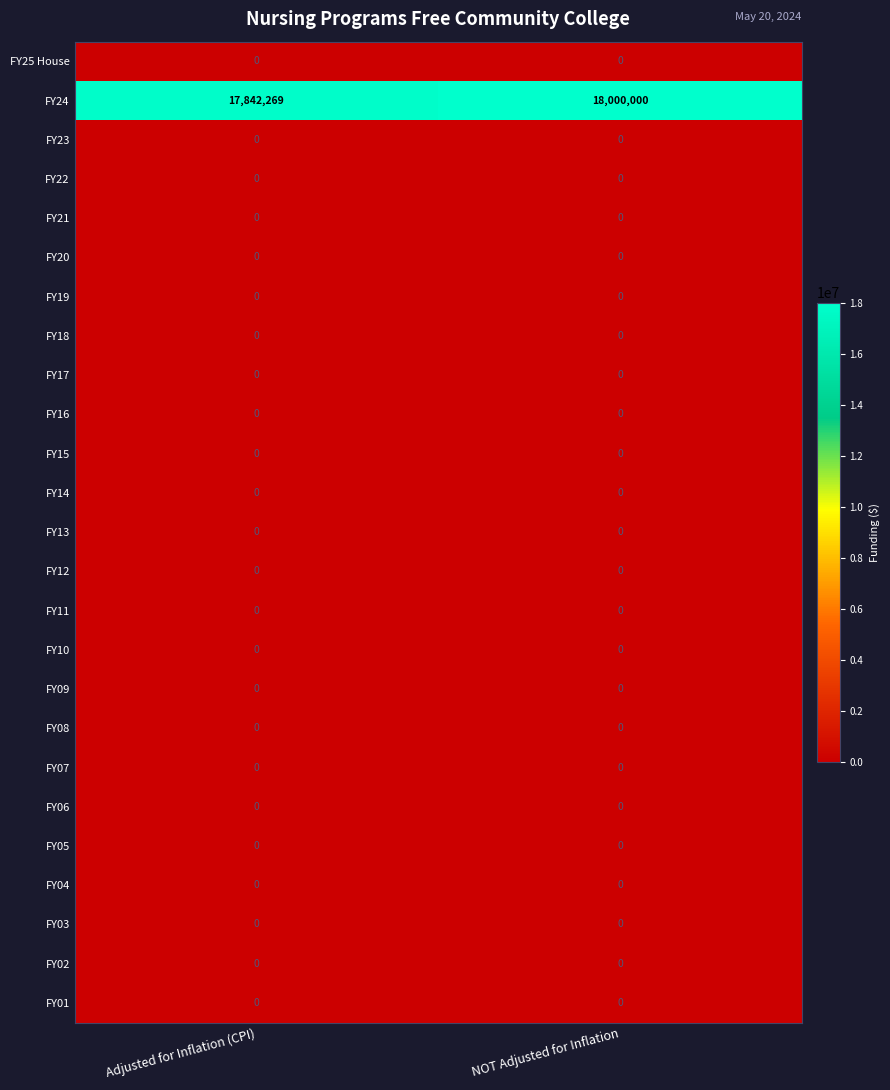

What is the spread (max minus min) of values at Adjusted for Inflation (CPI)?

17842269